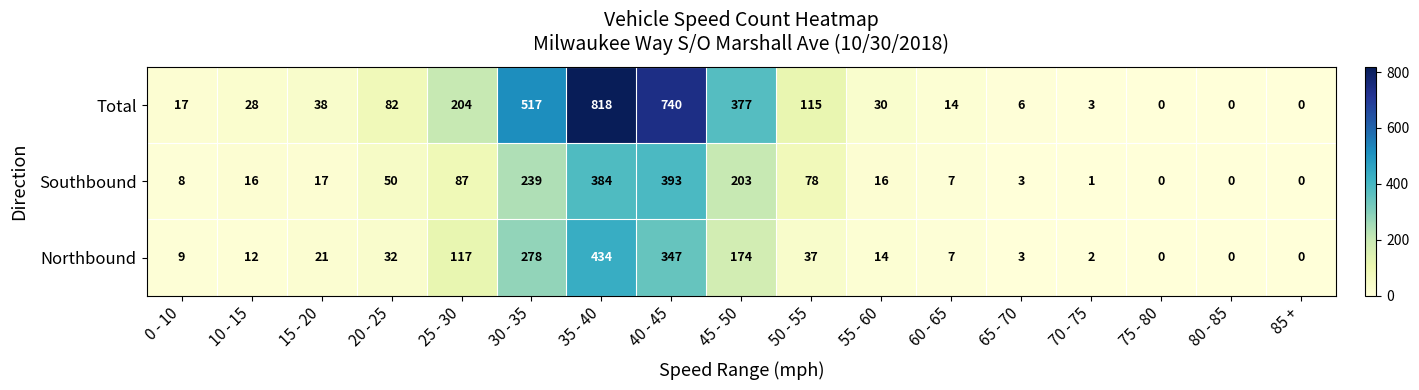

Is it true that Northbound equals 32 at 20 - 25?

True